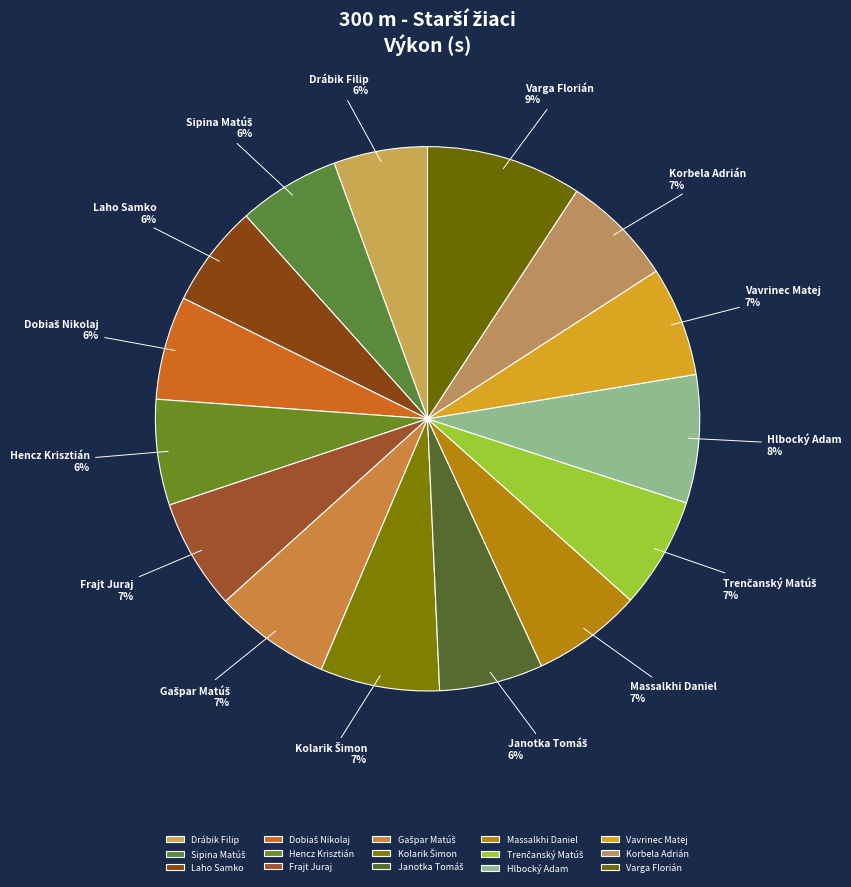

To the nearest percent, what is the average slice percentage?

7%